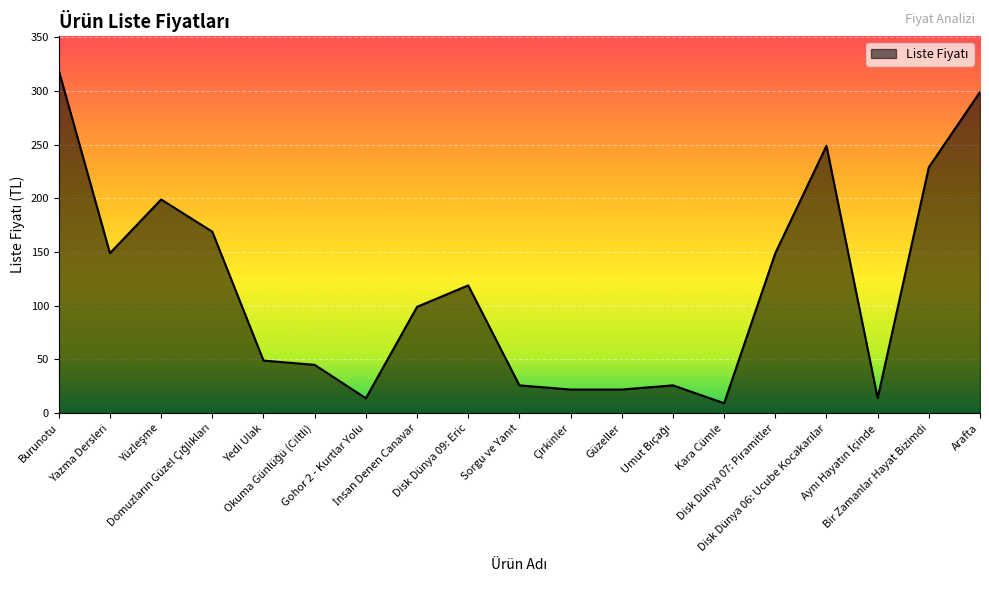

The value at Gohor 2 - Kurtlar Yolu is 3.2. True or false?

False